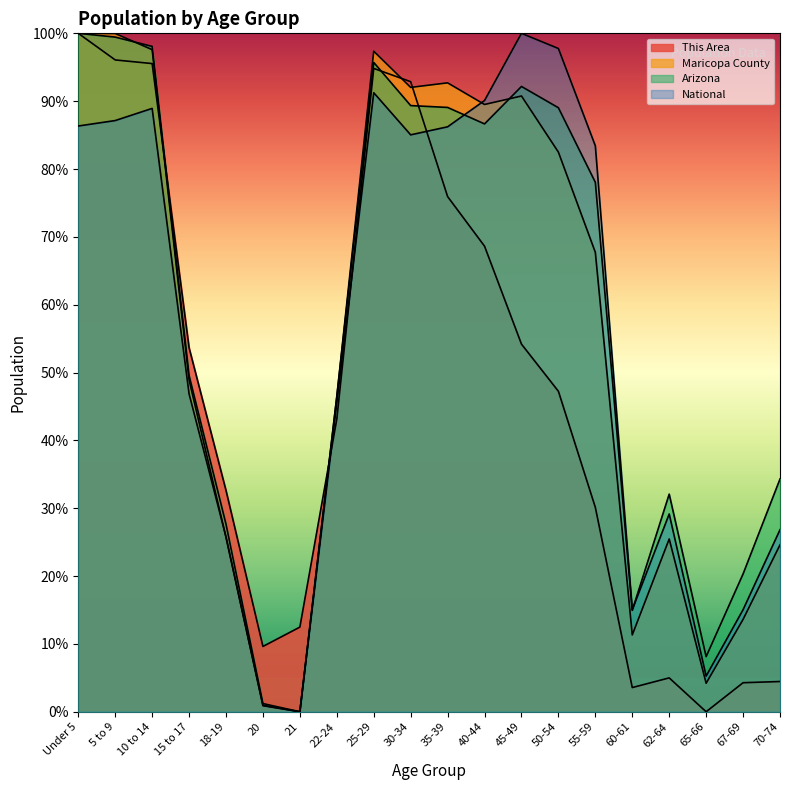

How many values in the Maricopa County series exceed 67?

10